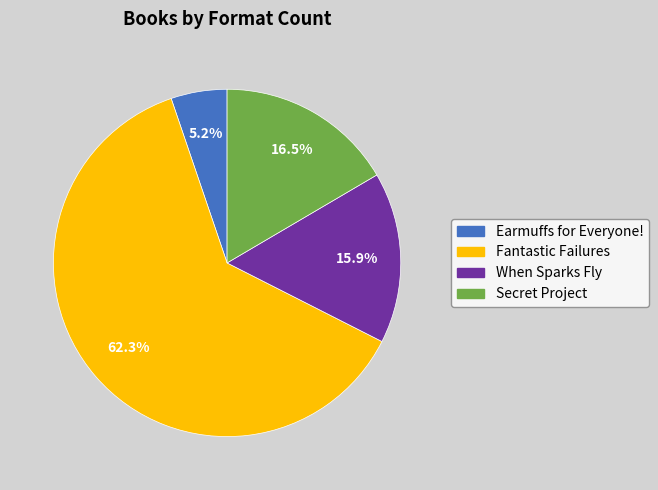

To the nearest percent, what portion does When Sparks Fly represent?

16%